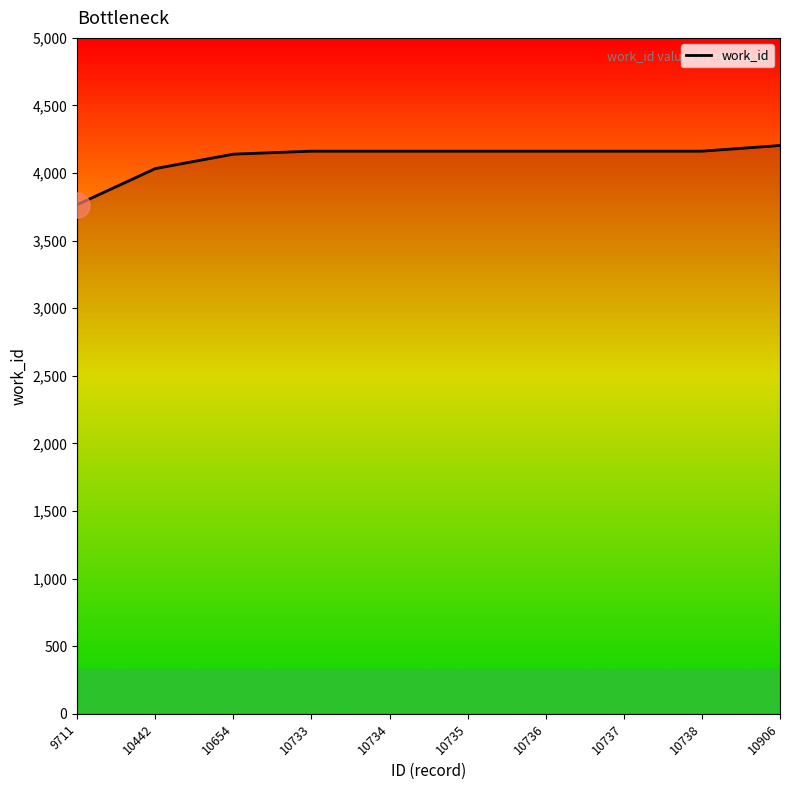

Count the number of categories in the chart.

10